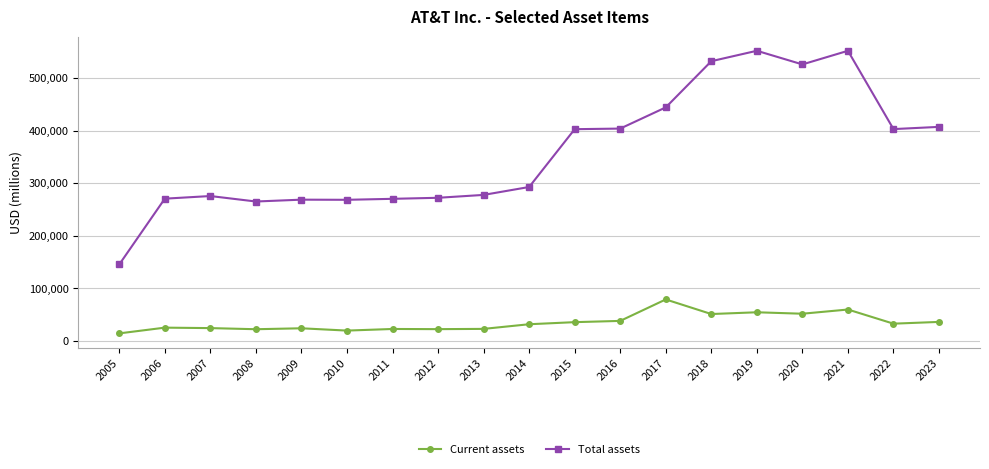

How many lines are shown in the chart?

2